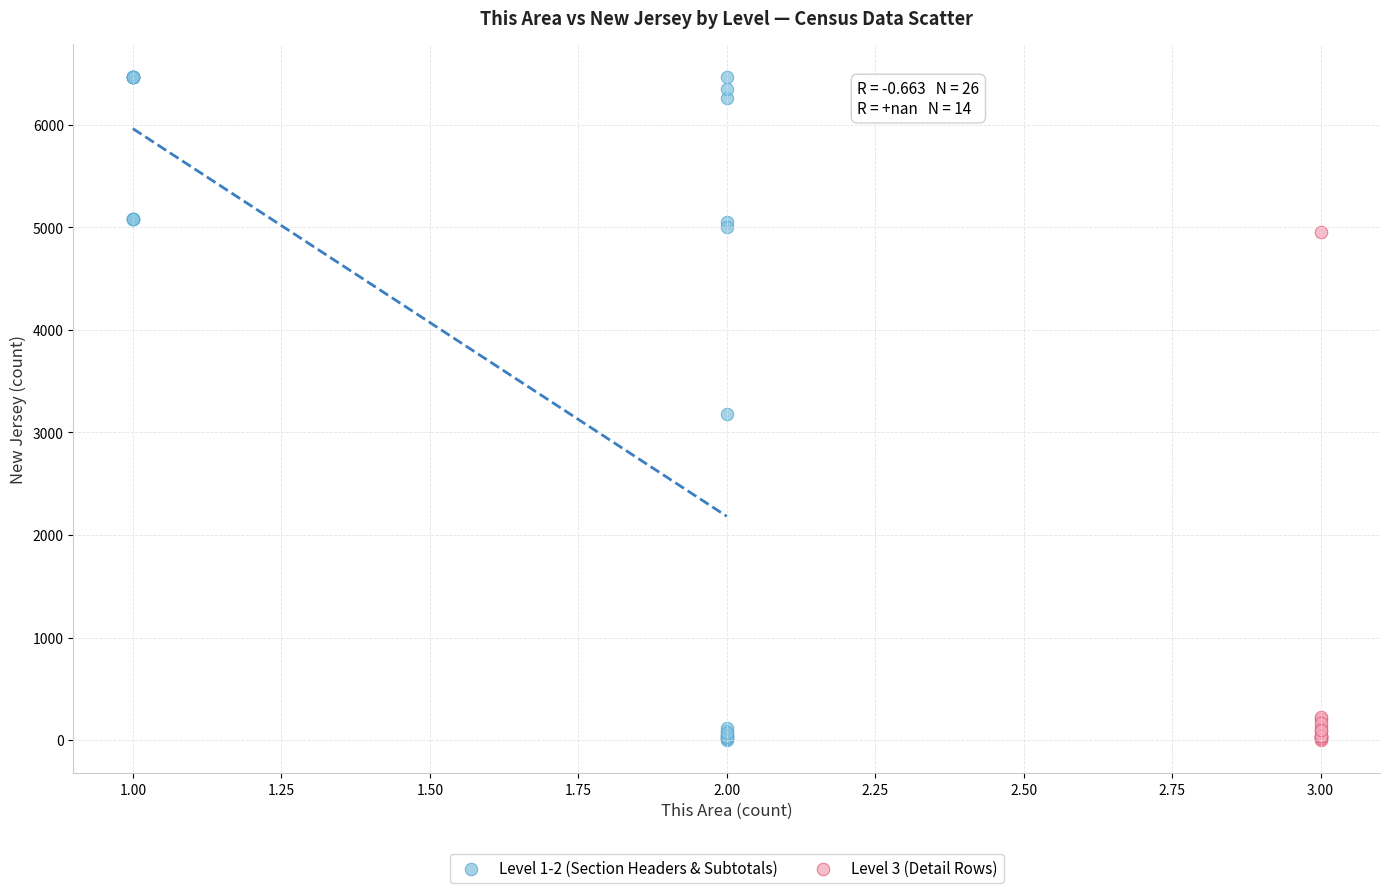

What are all the series names shown in the legend?

Level 1-2 (Section Headers & Subtotals), Level 3 (Detail Rows)